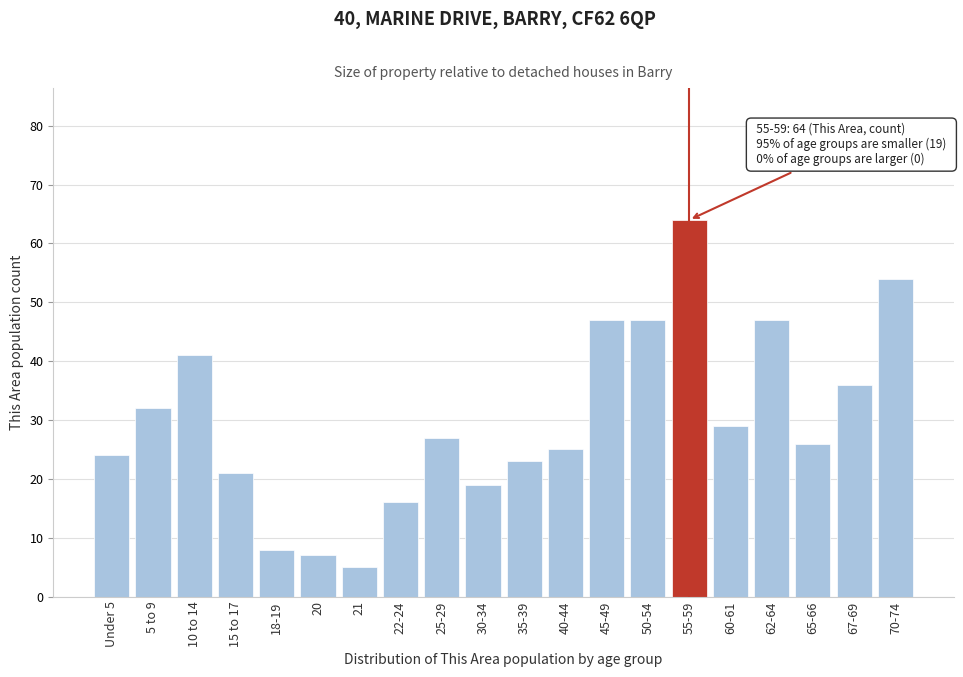

Reading left to right, what are all the values shown in this chart?

24	32	41	21	8	7	5	16	27	19	23	25	47	47	64	29	47	26	36	54